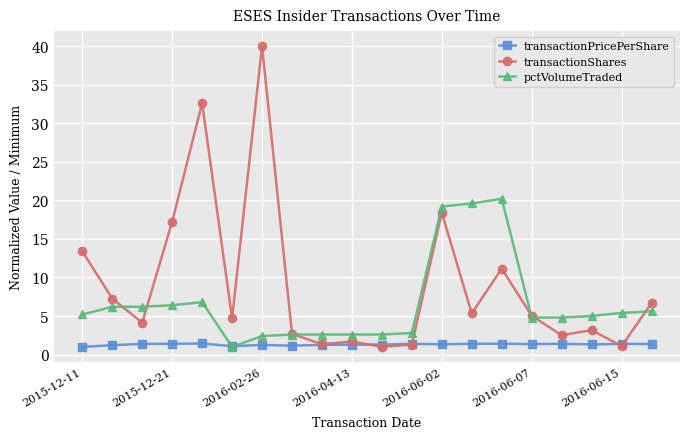

What is the highest value of the pctVolumeTraded series?

20.2